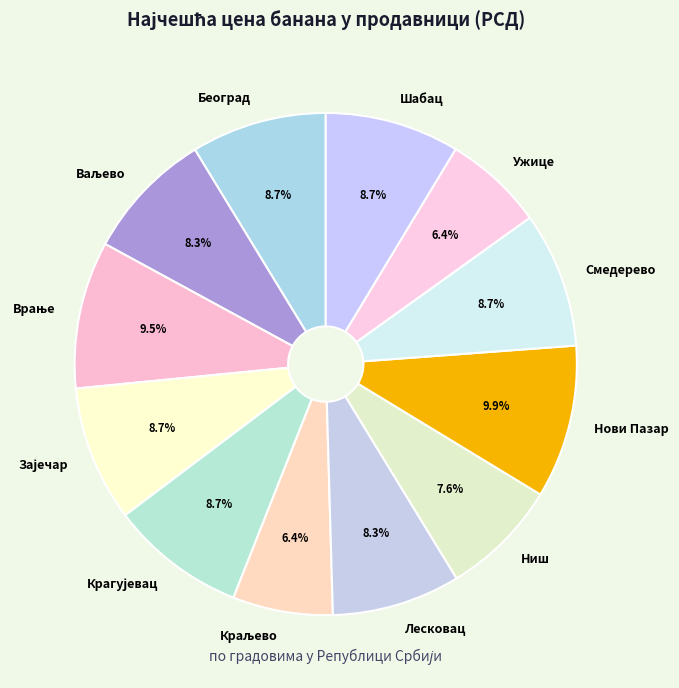

Is there any slice that represents more than half of the pie?

No